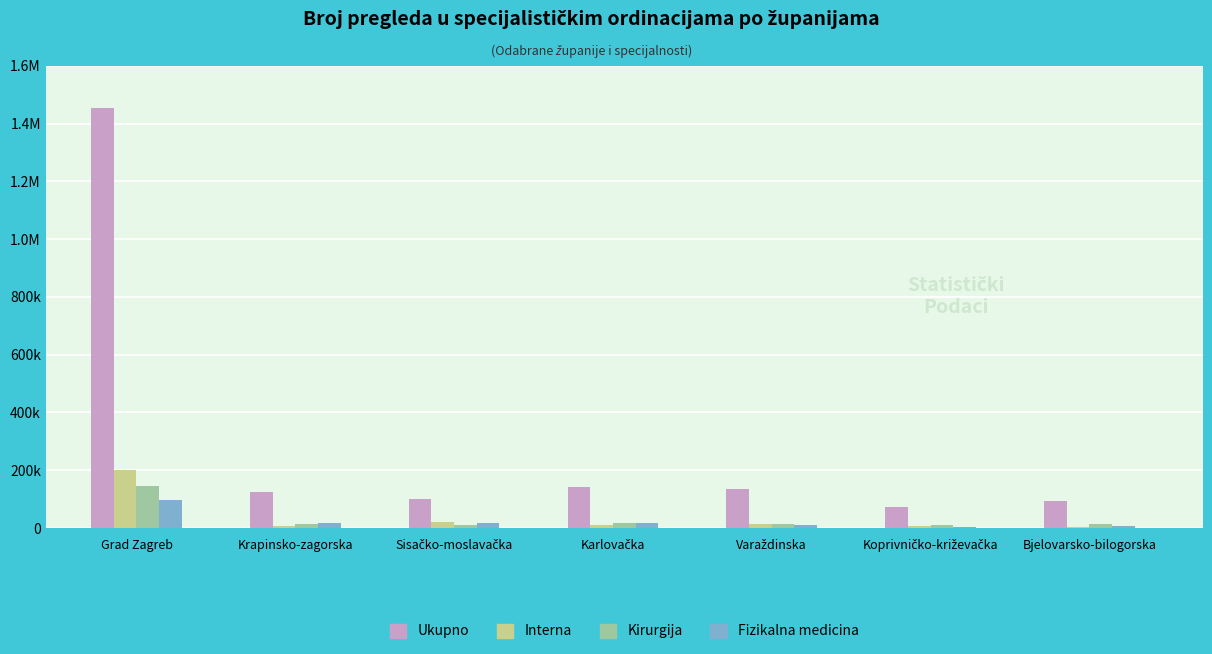

Which has a higher value, Koprivničko-križevačka or Varaždinska?

Varaždinska